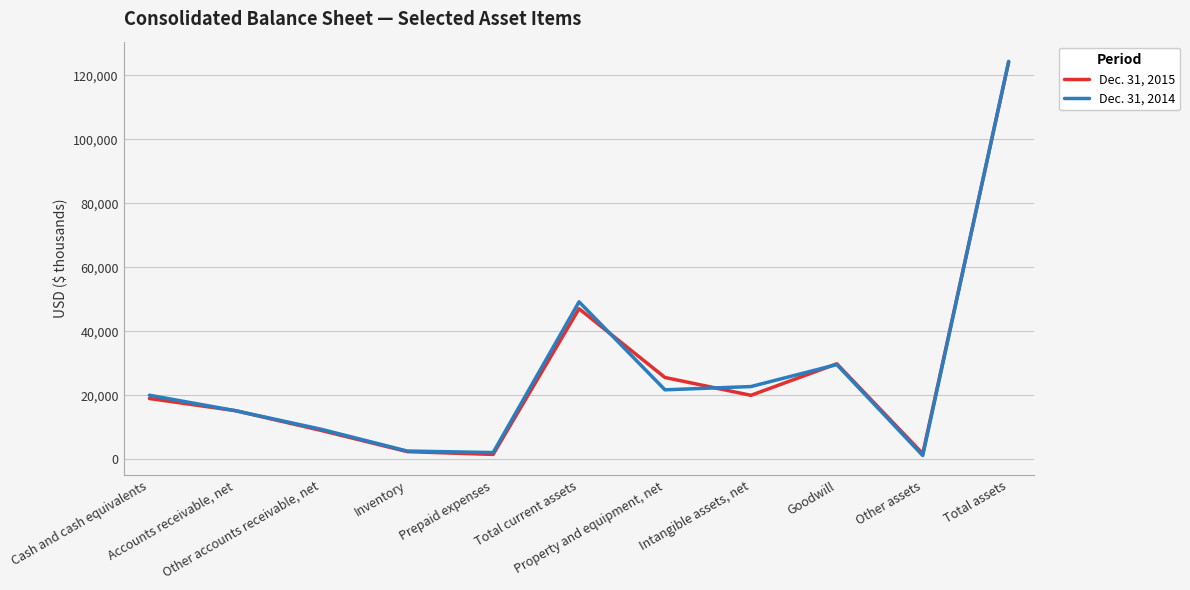

What is the difference between the maximum and second lowest values in the Dec. 31, 2014 series?

122291